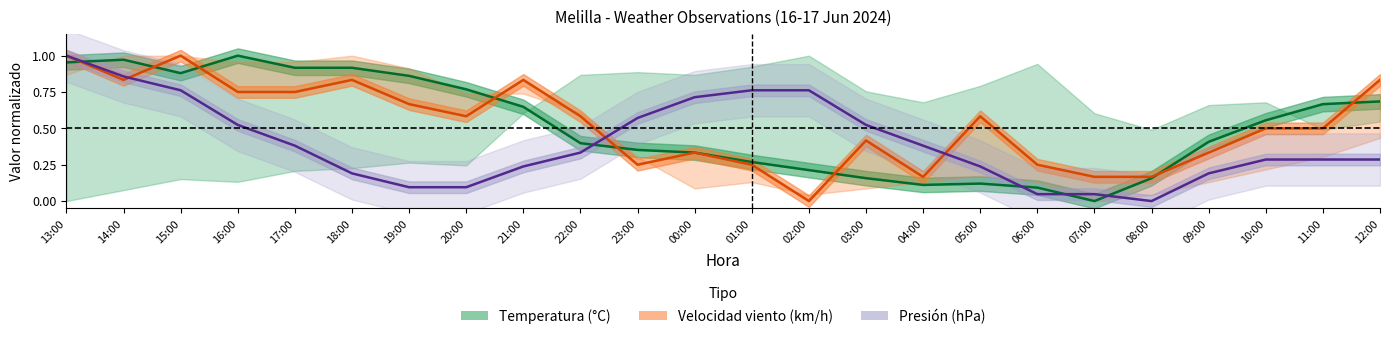

Which has a higher value, 17:00 or 20:00?

17:00